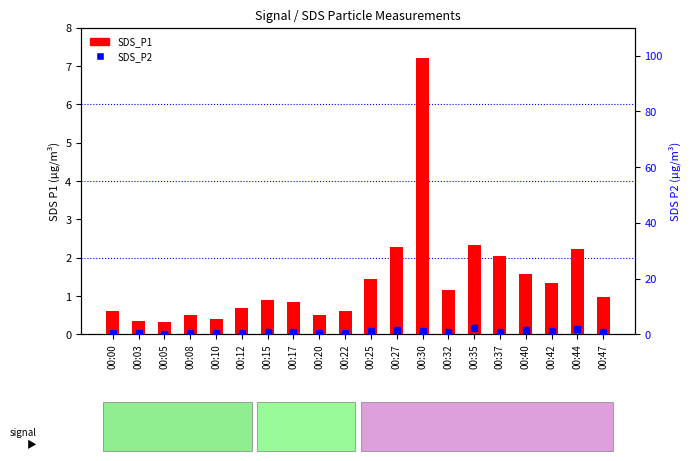

Is it true that SDS_P1 equals 0.1 at 00:05?

False